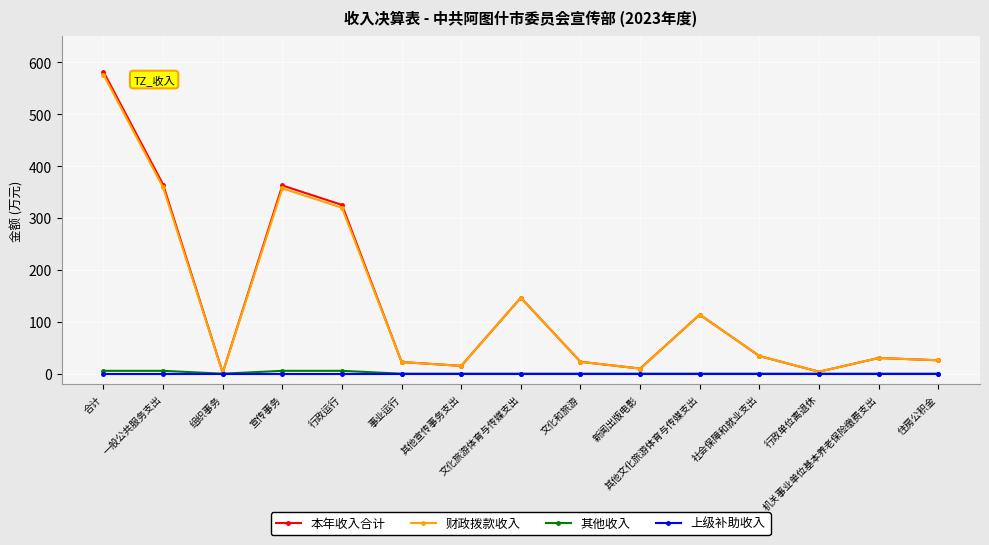

At which category is the sum across all series the highest?

合计